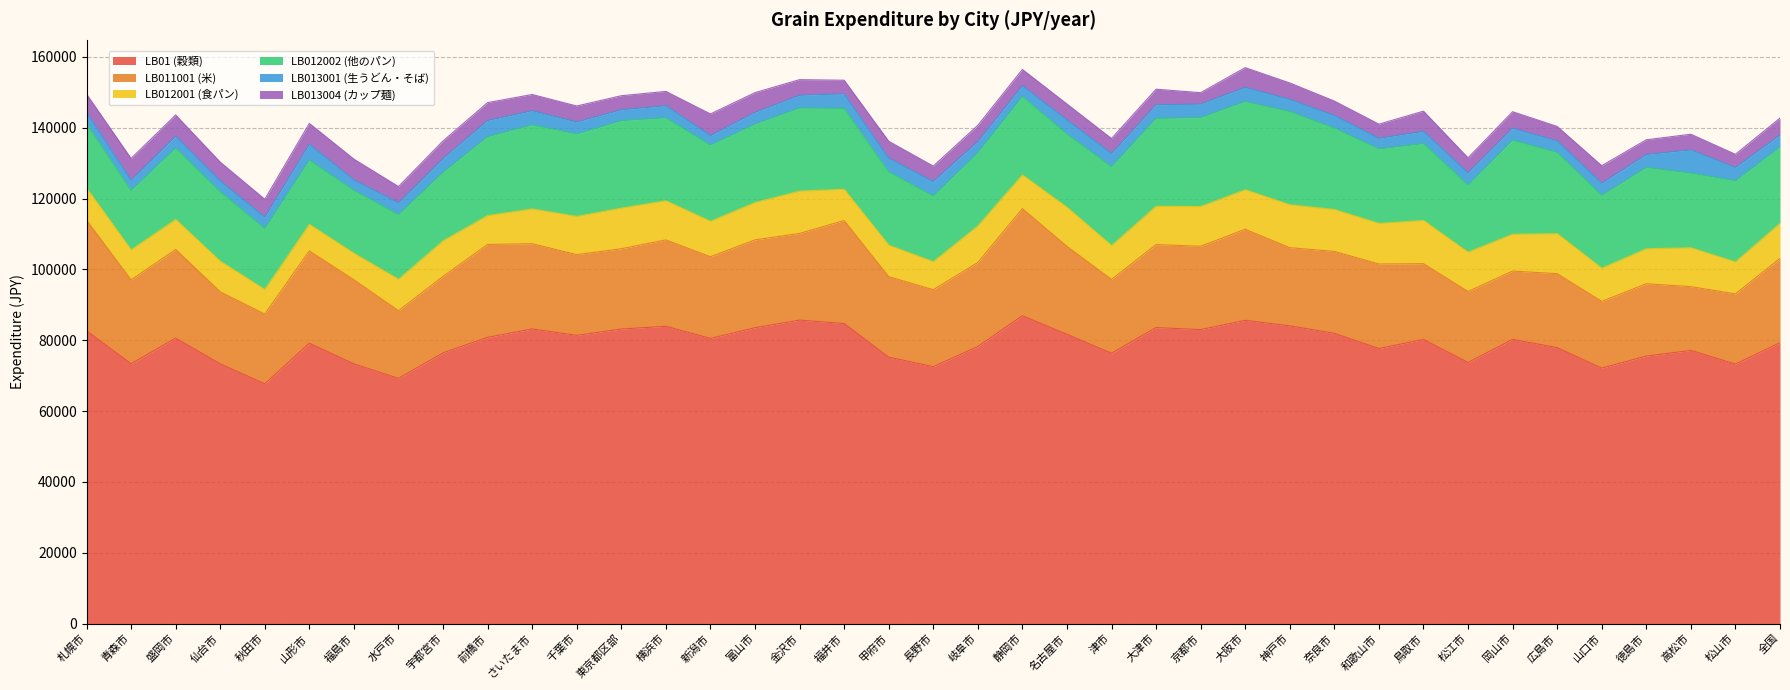

How many interior local valleys does the LB011001 (米) series have?

12